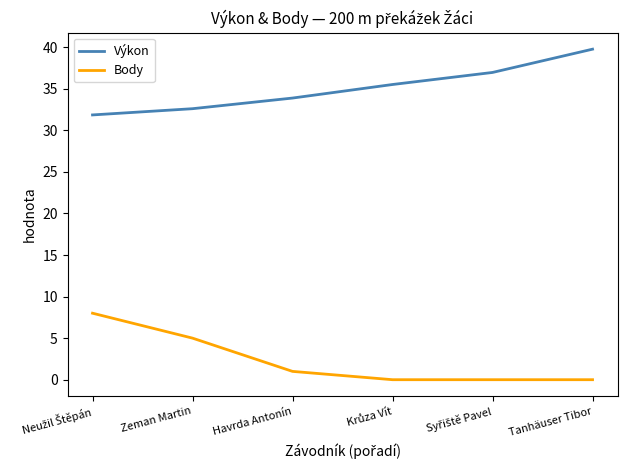

List the series in order of their peak value, highest first.

Výkon, Body